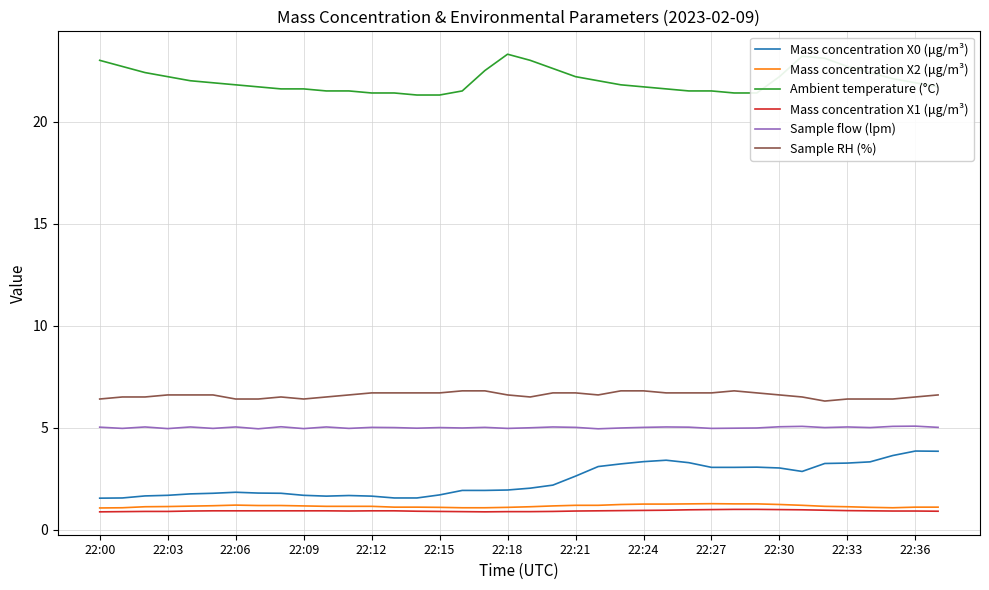

Which series has the largest total across all categories?

Ambient temperature (°C)